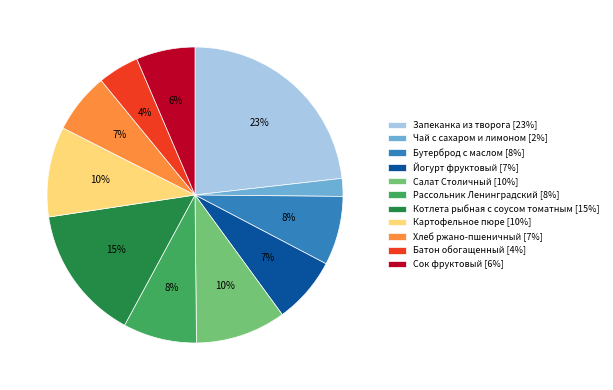

To the nearest percent, what is the average slice percentage?

9%